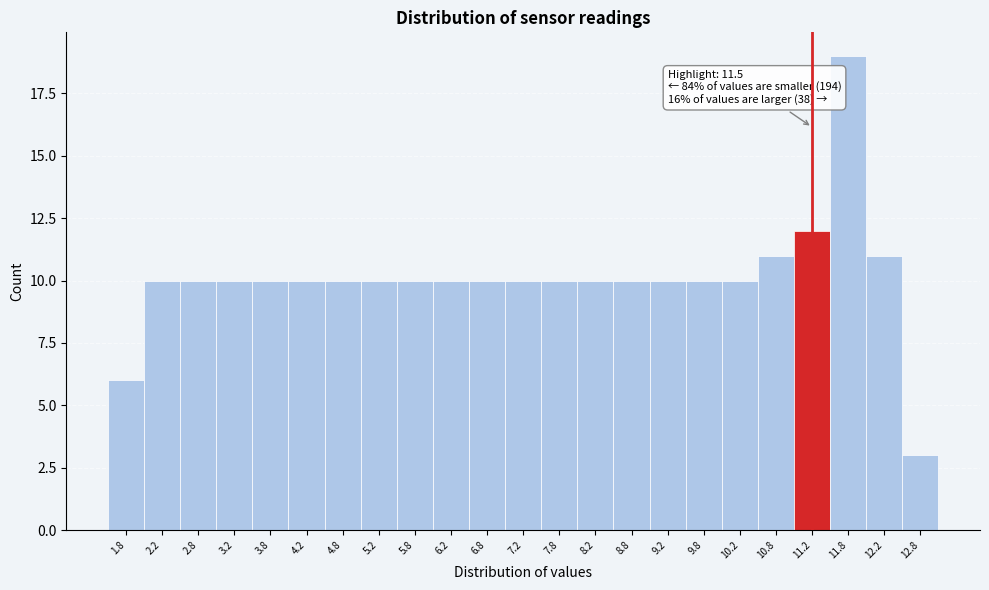

Reading right to left, transcribe all the data shown in this chart.

3	11	19	12	11	10	10	10	10	10	10	10	10	10	10	10	10	10	10	10	10	10	6